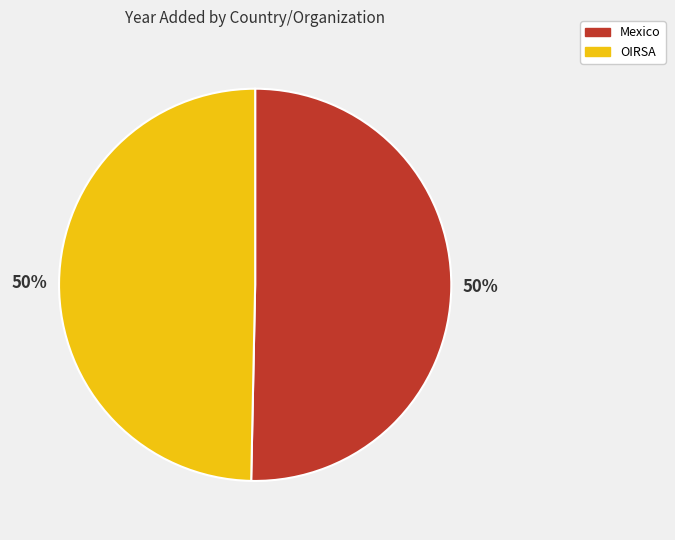

Do OIRSA and Mexico together represent more than half of the pie?

Yes